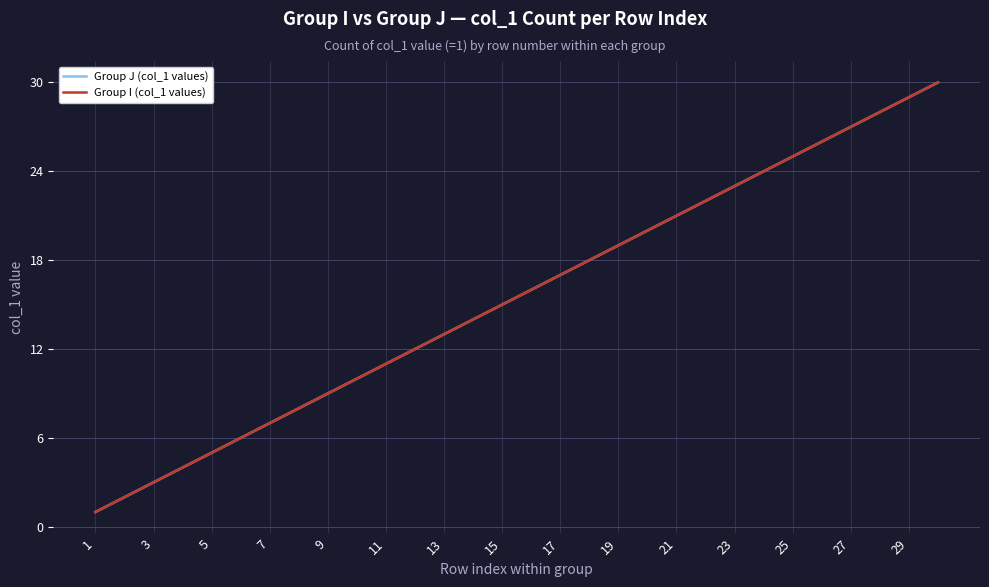

Does the chart display data point markers on the line(s)?

No